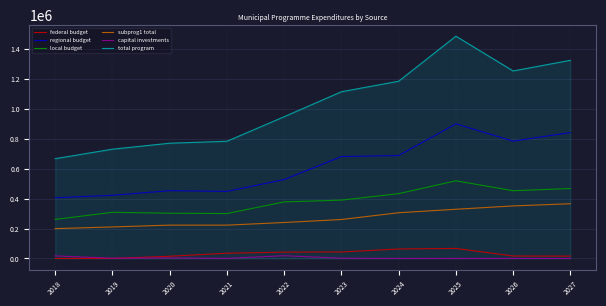

What is the spread (max minus min) of values at 2020?

767869.7